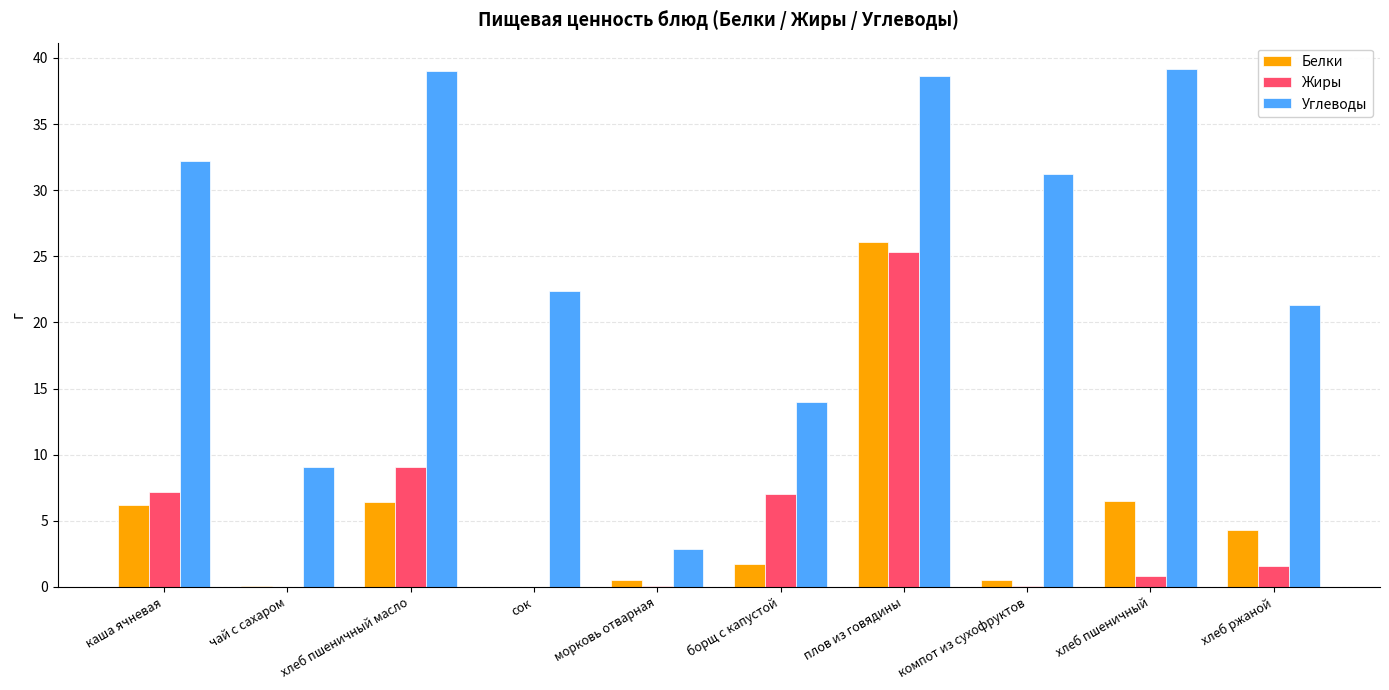

Are the bars grouped side by side (vs. stacked)?

Yes